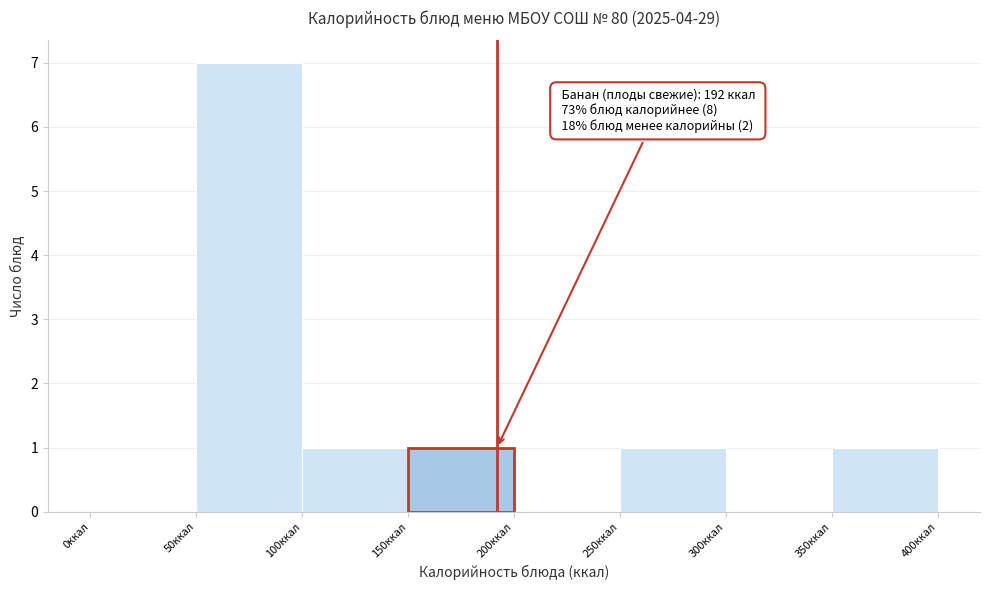

Which range on the x-axis has the tallest bar?

50 to 100